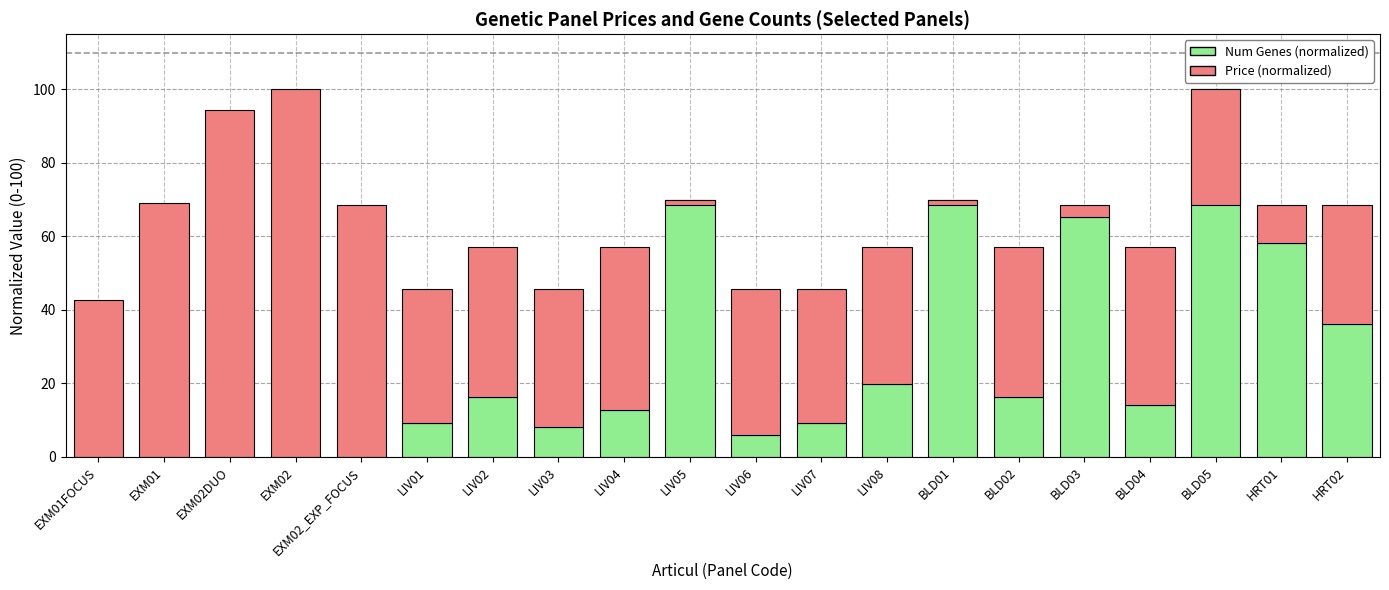

Reading left to right, list all the values displayed in this chart.

Num Genes (normalized): EXM01FOCUS=0.0	EXM01=0.0	EXM02DUO=0.0	EXM02=0.0	EXM02_EXP_FOCUS=0.0	LIV01=9.3	LIV02=16.3	LIV03=8.1	LIV04=12.8	LIV05=69.8	LIV06=5.8	LIV07=9.3	LIV08=19.8	BLD01=69.8	BLD02=16.3	BLD03=65.1	BLD04=14.0	BLD05=100.0	HRT01=58.1	HRT02=36.0
Price (normalized): EXM01FOCUS=42.7	EXM01=69.0	EXM02DUO=94.3	EXM02=100.0	EXM02_EXP_FOCUS=68.5	LIV01=36.3	LIV02=40.8	LIV03=37.4	LIV04=44.2	LIV05=-1.3	LIV06=39.8	LIV07=36.3	LIV08=37.3	BLD01=-1.3	BLD02=40.8	BLD03=3.4	BLD04=43.1	BLD05=-31.5	HRT01=10.4	HRT02=32.4